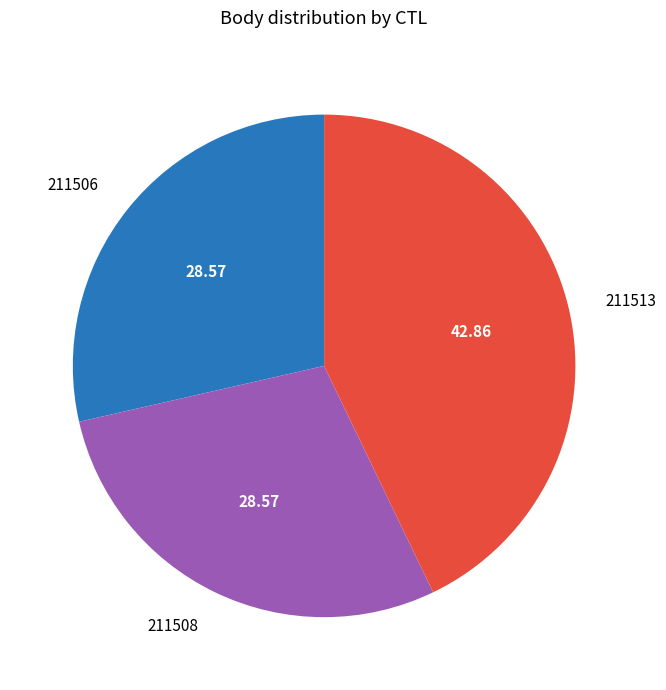

Count the number of slices in the pie.

3